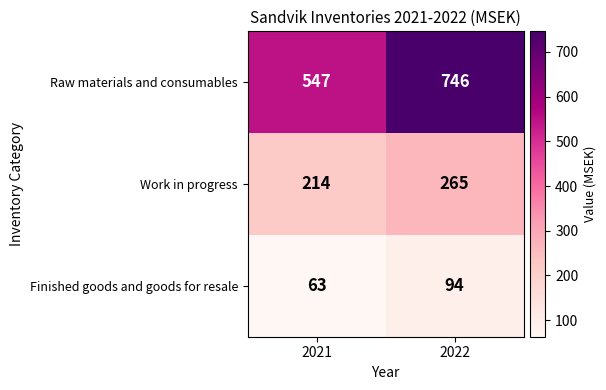

Count the number of data series in this chart.

3